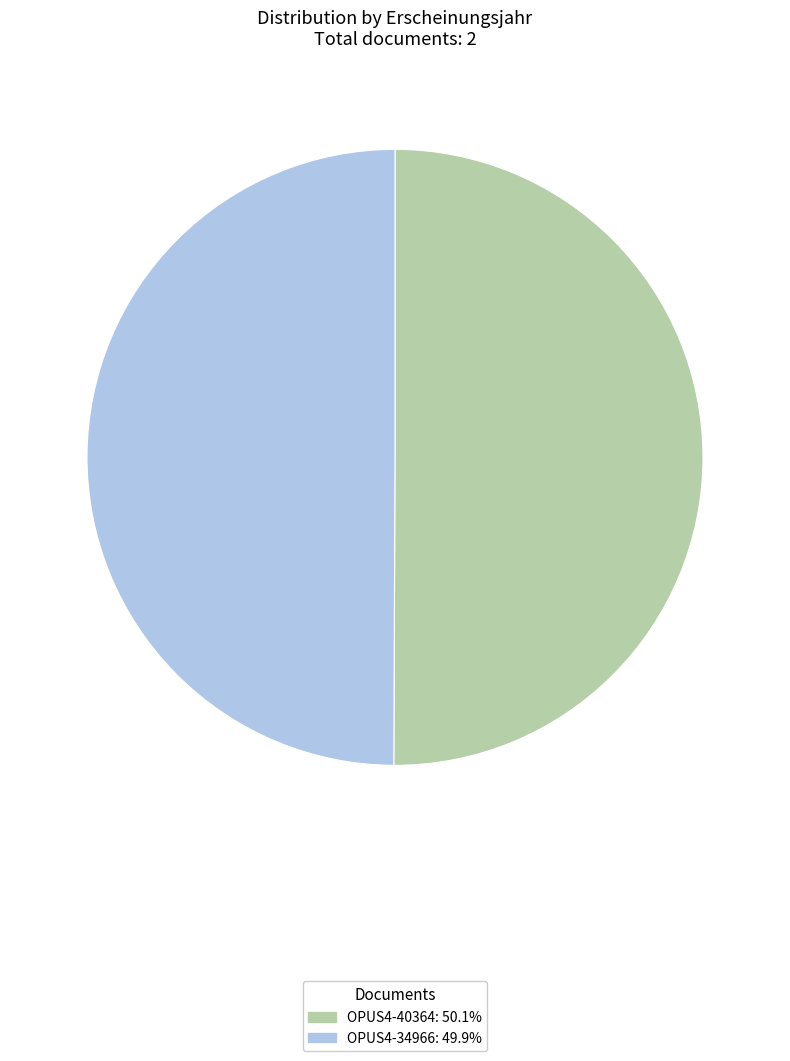

Do OPUS4-34966 and OPUS4-40364 together represent more than half of the pie?

Yes